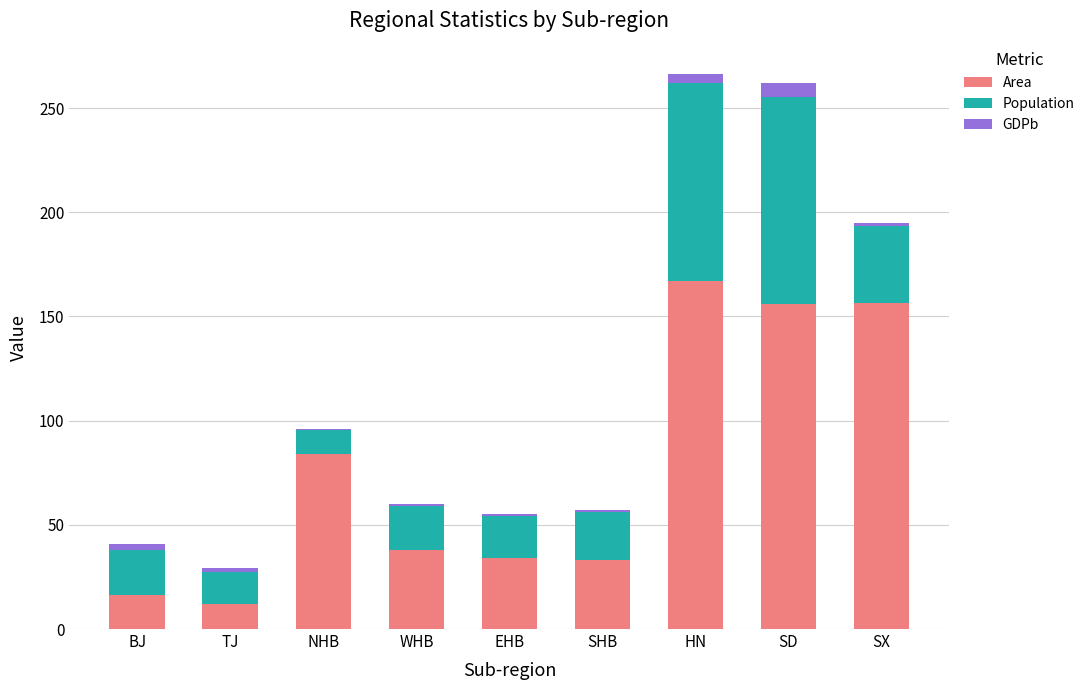

At which label does Area reach its peak?

HN